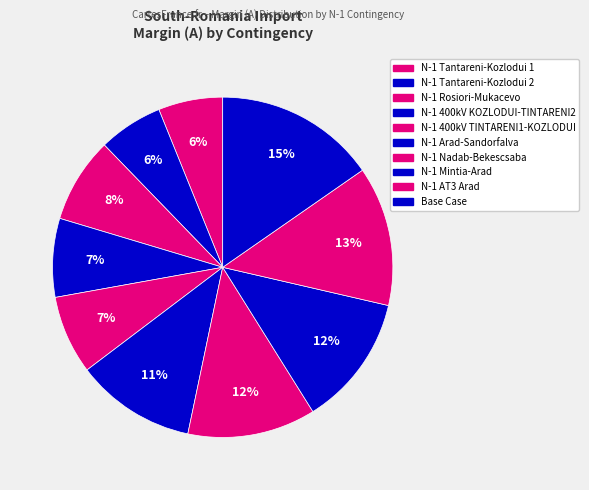

How many slices are in this pie chart?

10